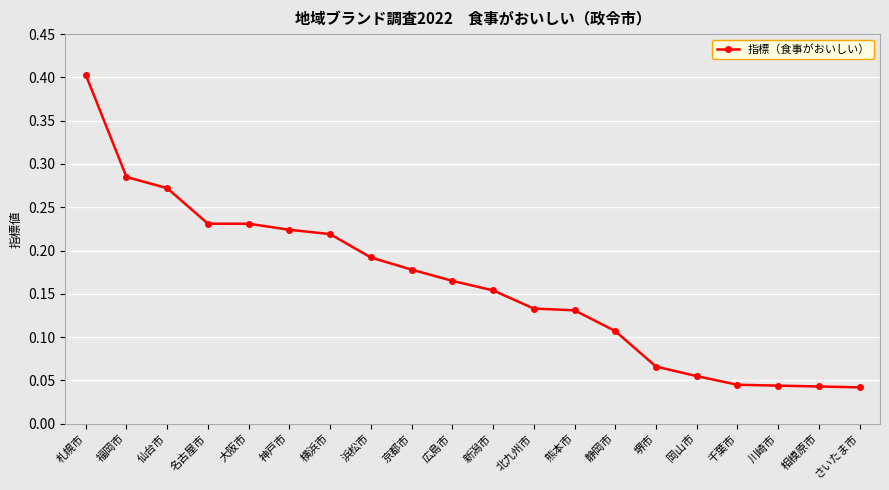

What is the label of the 13th point from the right?

浜松市